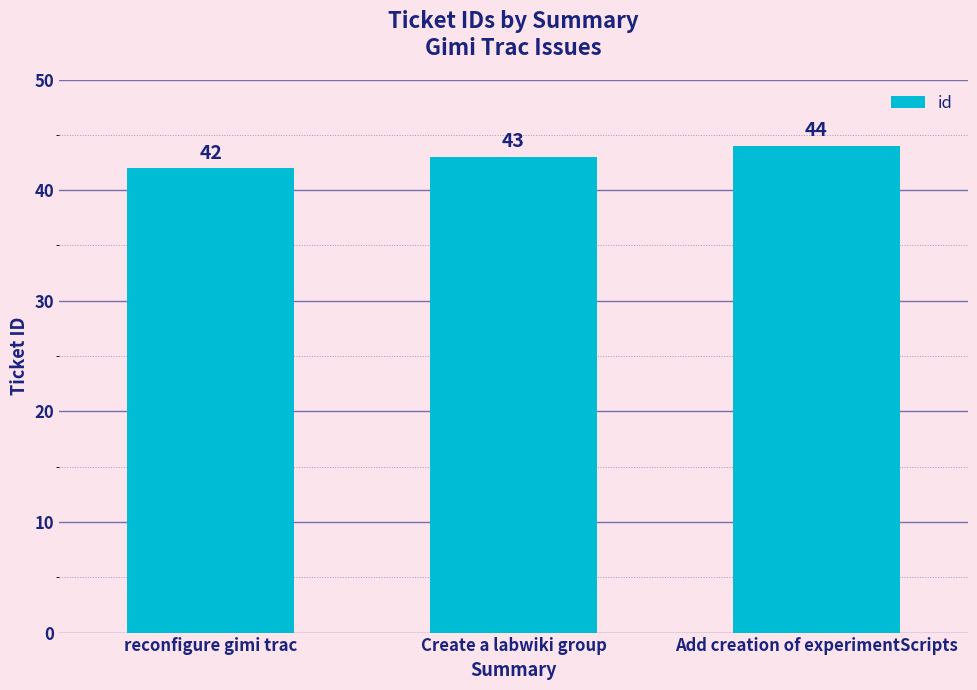

Does the chart contain any negative values?

No